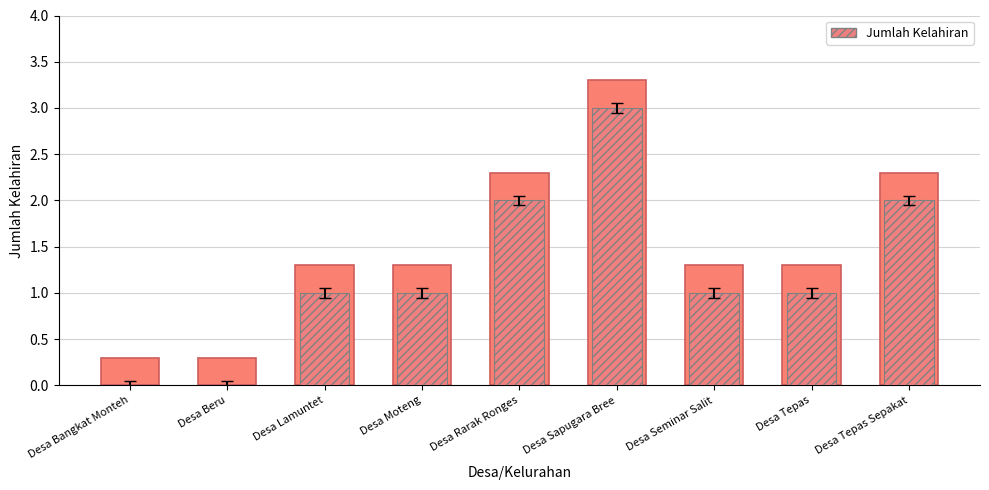

How many values are above zero?

7